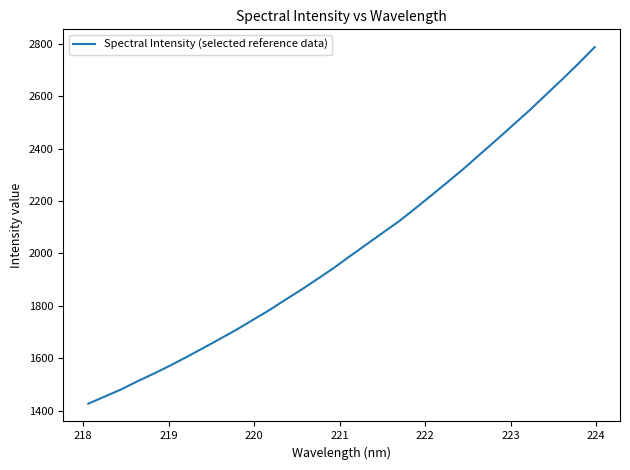

What is the smallest value displayed?

1427.0